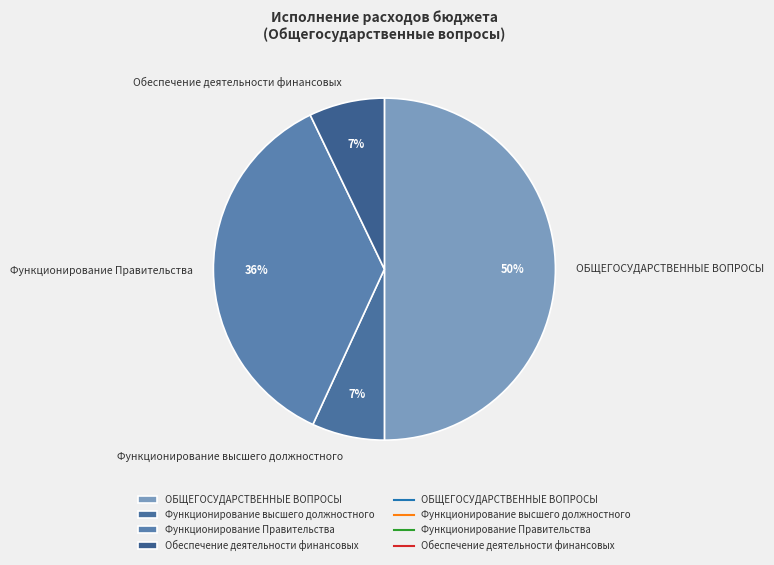

Do Обеспечение деятельности финансовых and Функционирование Правительства together represent more than half of the pie?

No